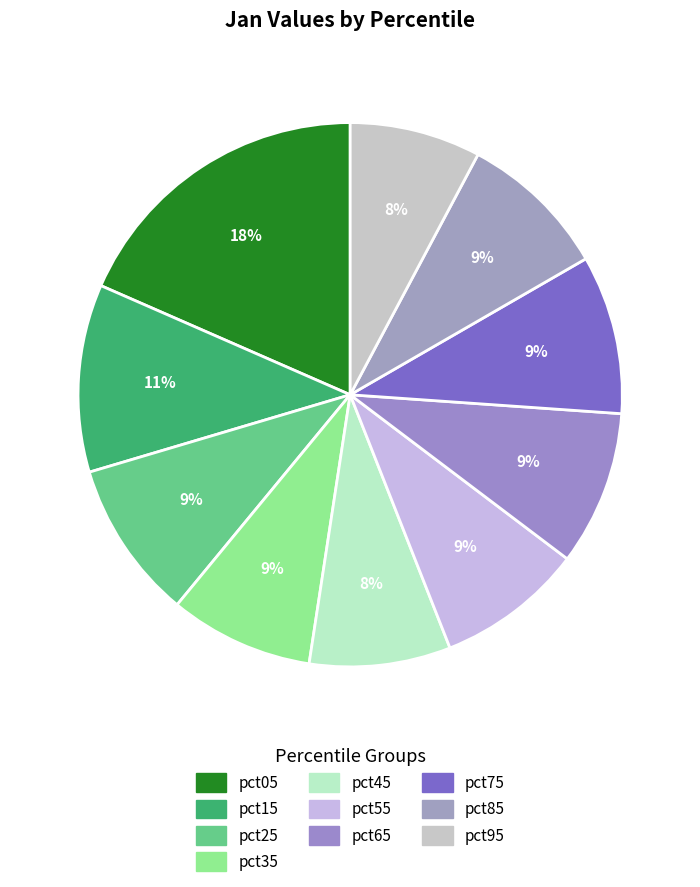

What percentage is the pct35 slice, to the nearest percent?

9%